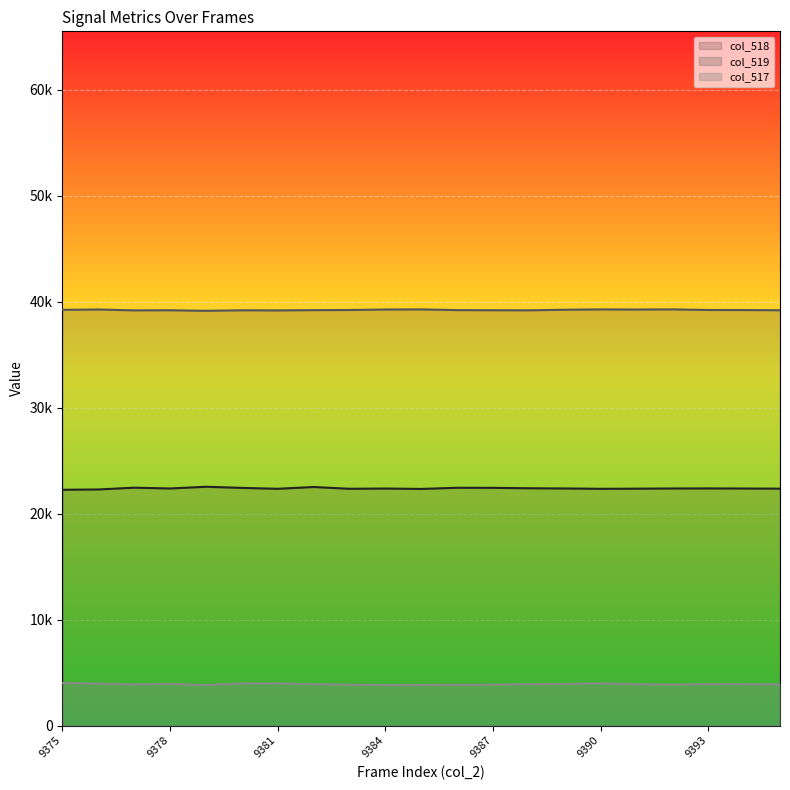

True or false: col_519 and col_518 cross at least once.

False